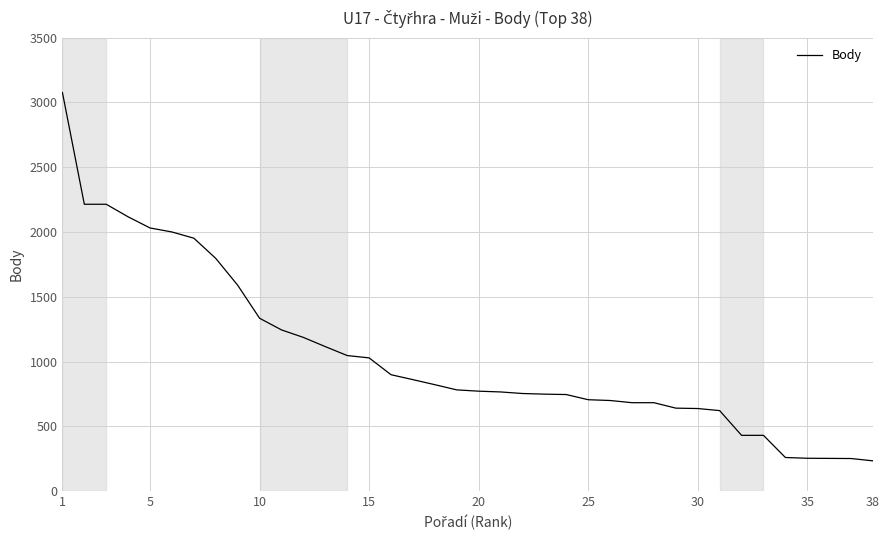

What is the smallest value displayed?

233